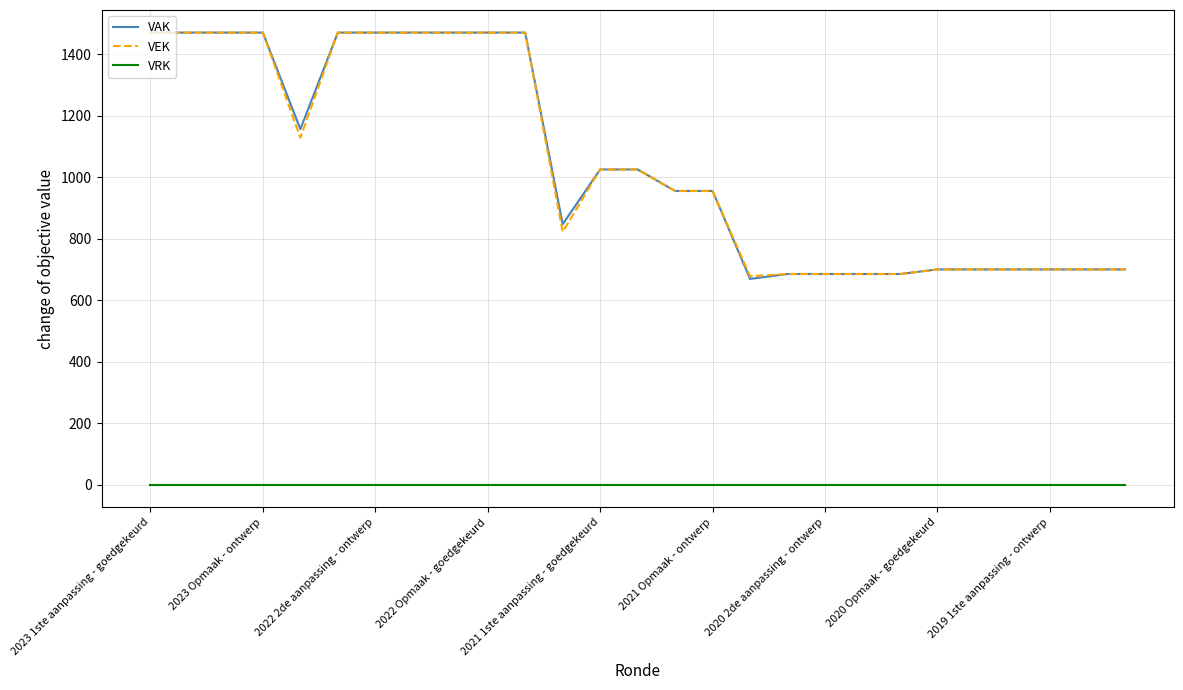

Which series has the largest range (max minus min)?

VAK